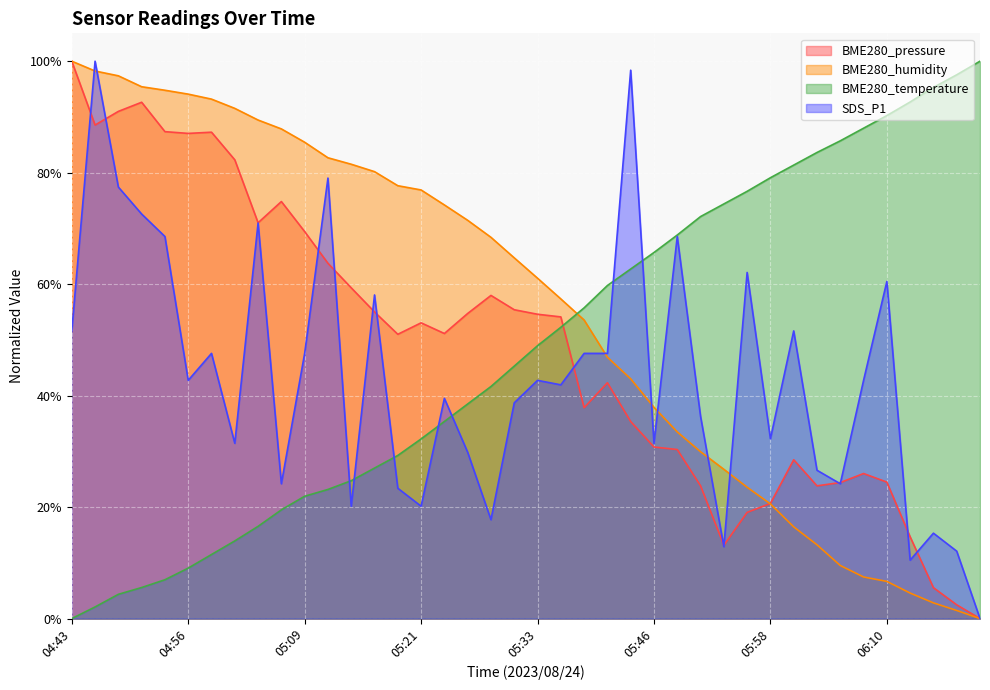

True or false: BME280_temperature has more than 0 points higher than both neighbors.

False